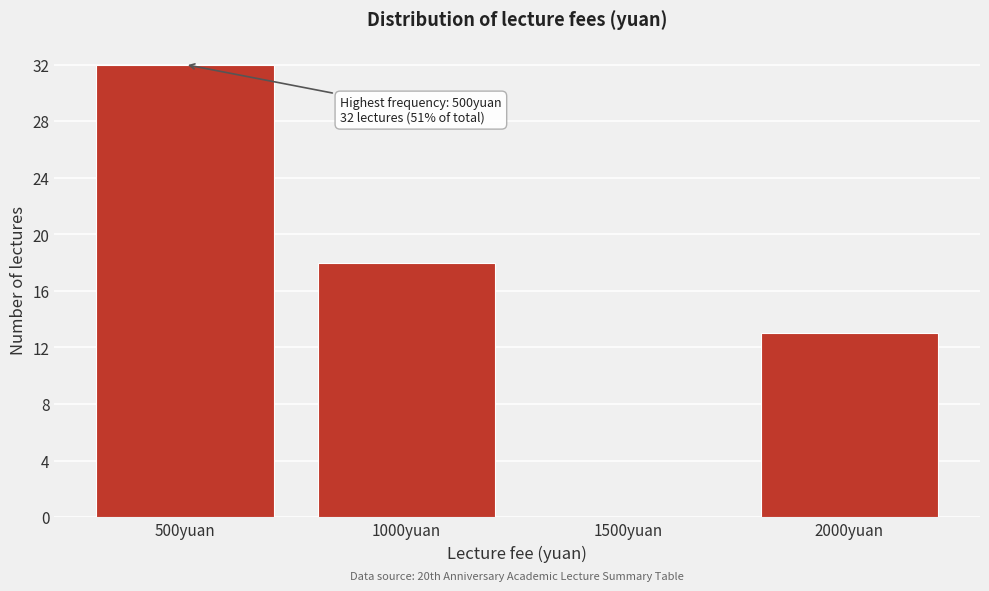

Reading right to left, extract all data points from this chart.

2000yuan=13	1500yuan=0	1000yuan=18	500yuan=32